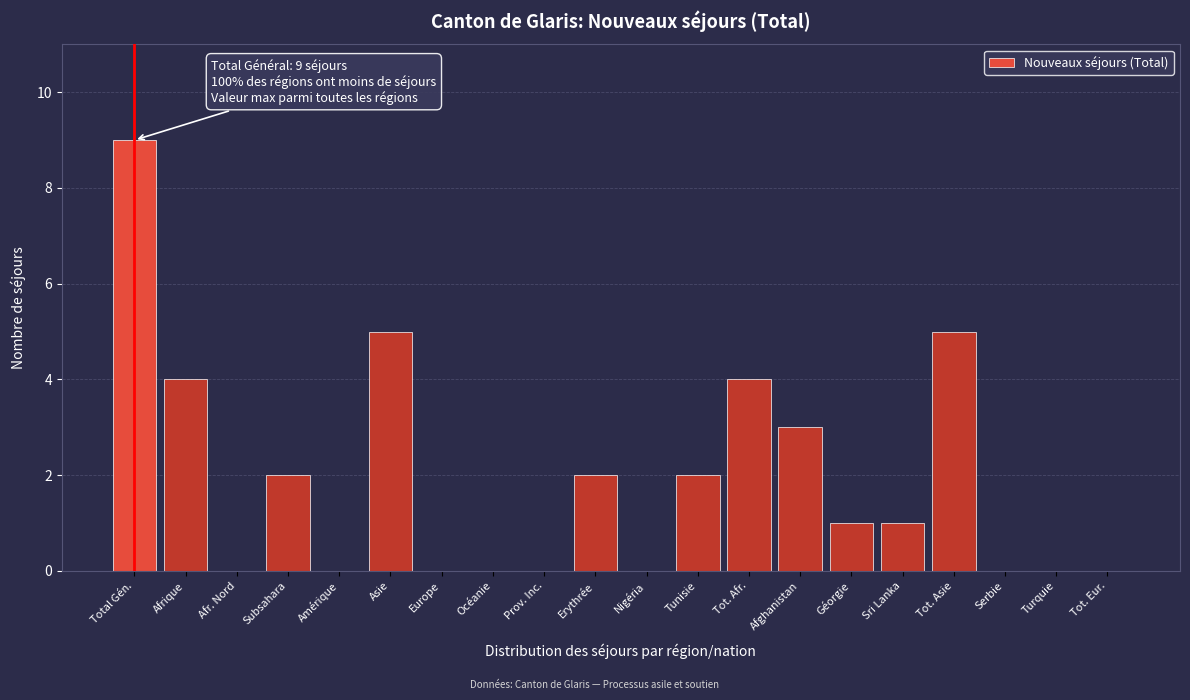

Reading right to left, transcribe all the data shown in this chart.

Tot. Eur.=0	Turquie=0	Serbie=0	Tot. Asie=5	Sri Lanka=1	Géorgie=1	Afghanistan=3	Tot. Afr.=4	Tunisie=2	Nigéria=0	Erythrée=2	Prov. Inc.=0	Océanie=0	Europe=0	Asie=5	Amérique=0	Subsahara=2	Afr. Nord=0	Afrique=4	Total Gén.=9